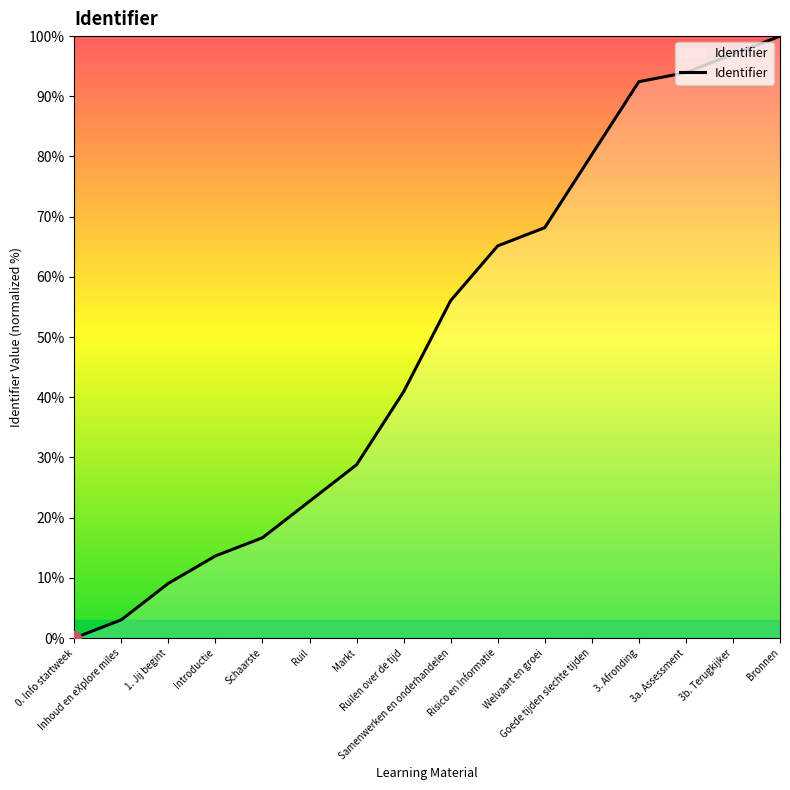

Reading left to right, what are all the values shown in this chart?

0.0	3.0	9.1	13.6	16.7	22.7	28.8	40.9	56.1	65.2	68.2	80.3	92.4	93.9	97.0	100.0